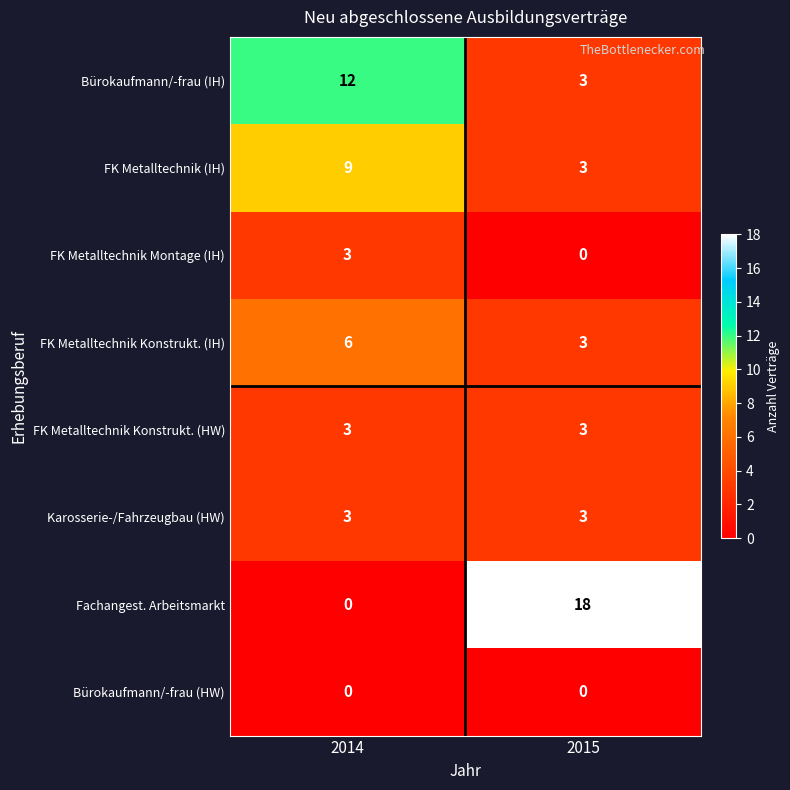

What is the average value of the FK Metalltechnik (IH) series?

6